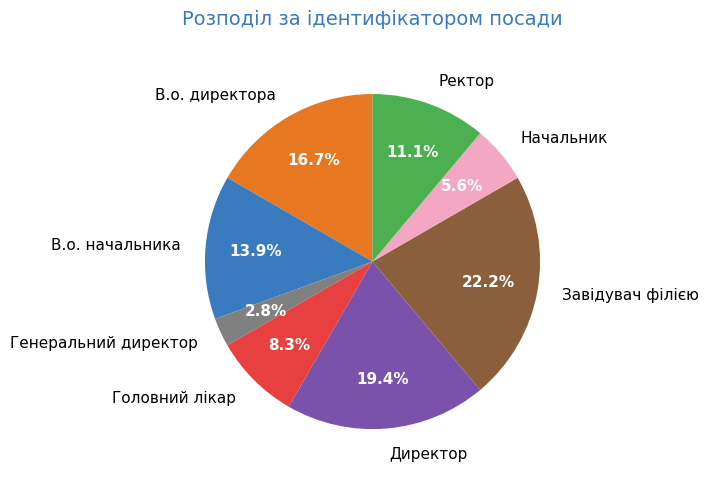

Which category has the biggest portion of the pie?

Завідувач філією